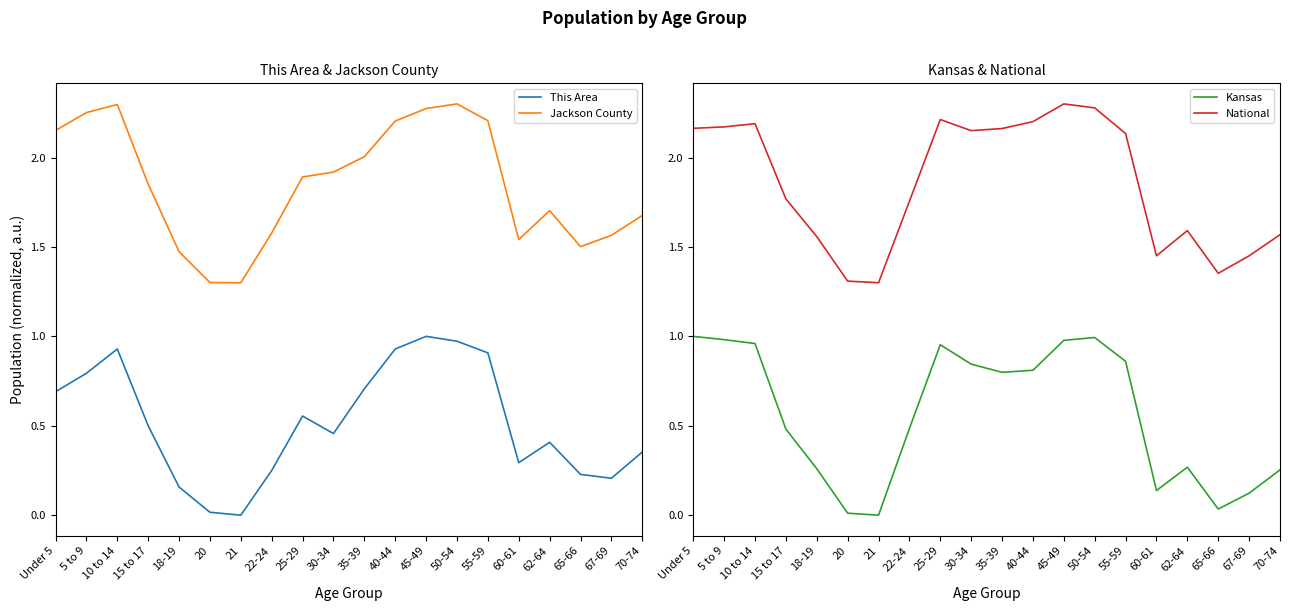

True or false: Jackson County and This Area intersect in this chart.

False